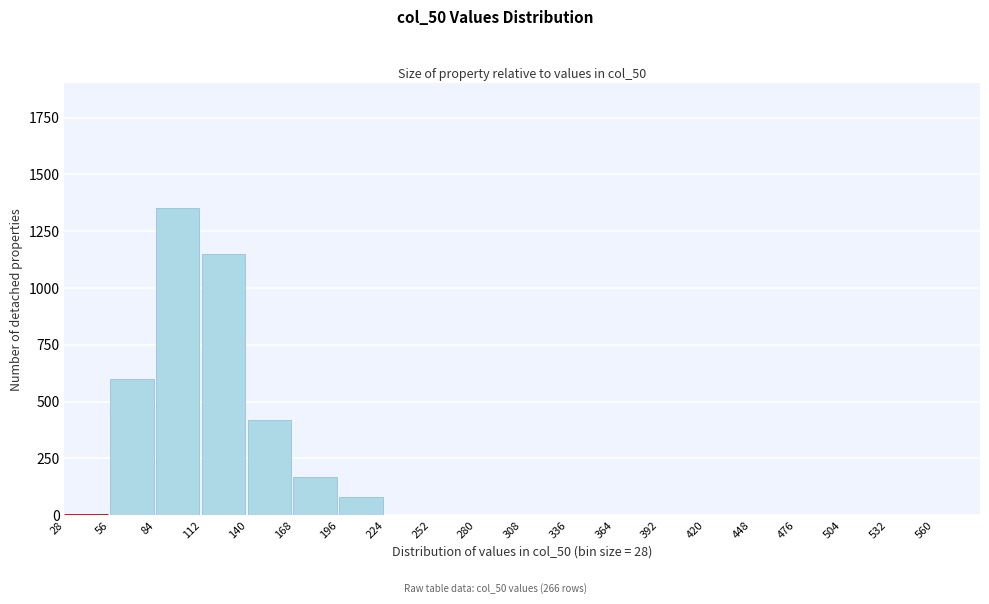

Reading left to right, list all the values displayed in this chart.

28=0	56=600	84=1350	112=1150	140=420	168=170	196=80	224=0	252=0	280=0	308=0	336=0	364=0	392=0	420=0	448=0	476=0	504=0	532=0	560=0